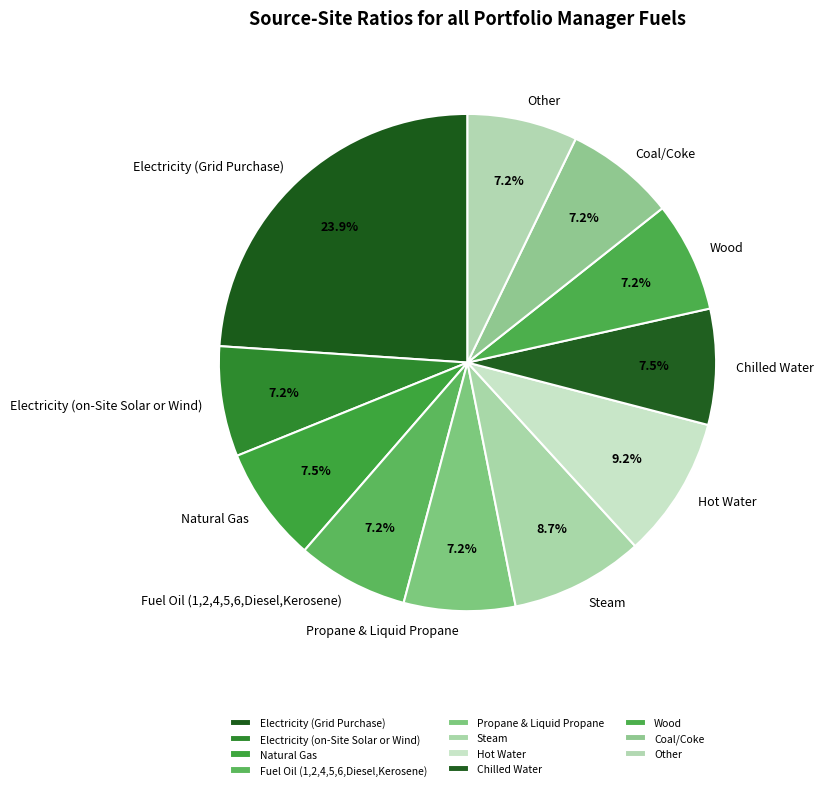

To the nearest percent, what is the average slice percentage?

9%